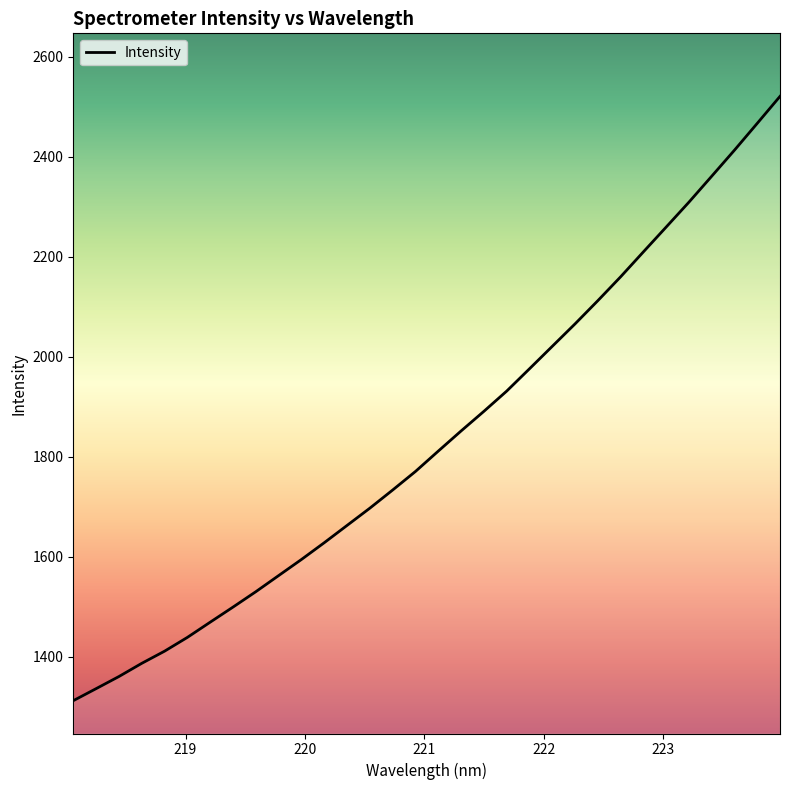

True or false: there are more than 0 points higher than both neighbors.

False